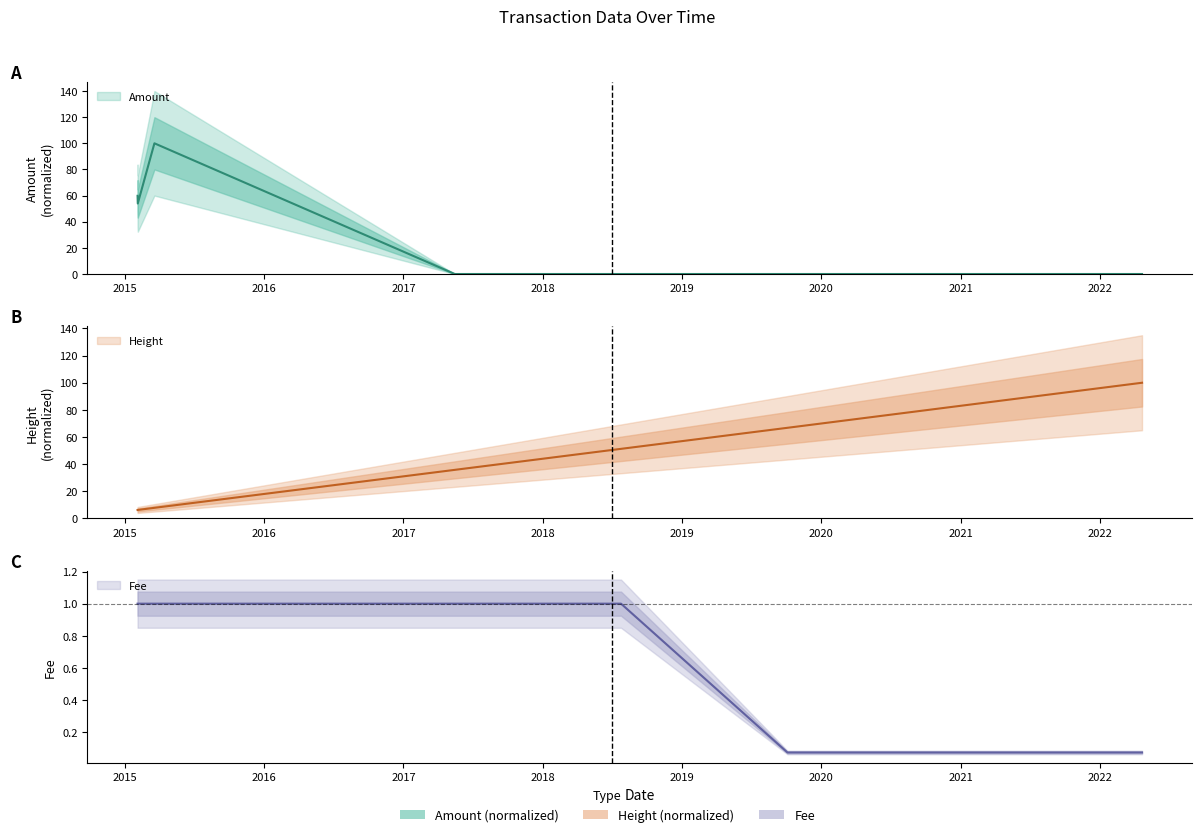

Which category has the highest value in the Height series?

2022-04-21 02:22:33